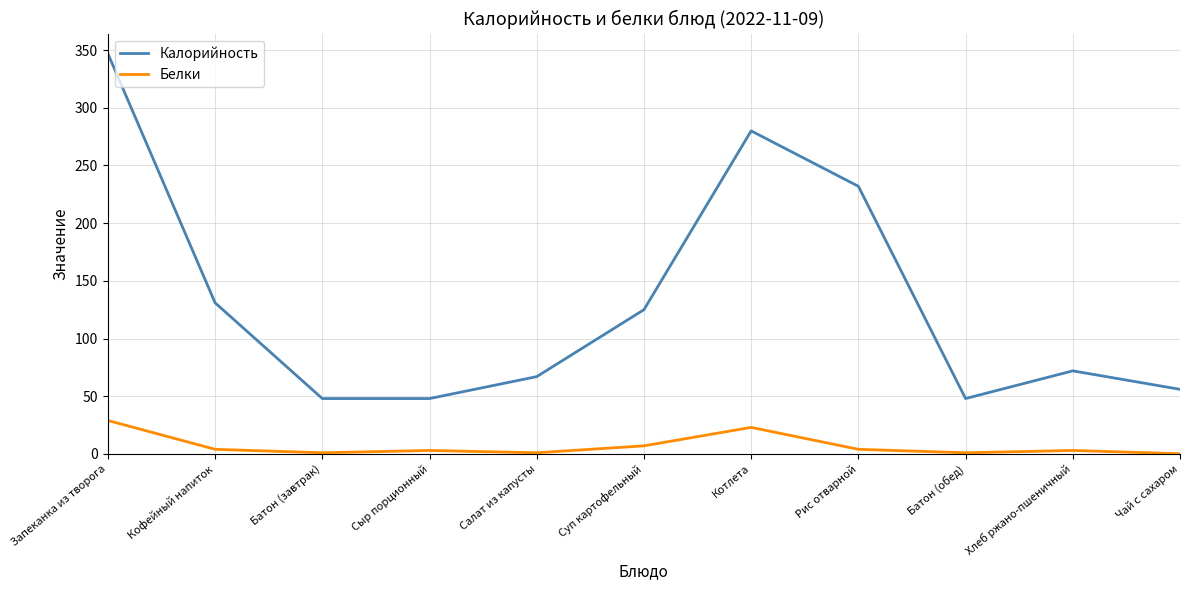

True or false: Калорийность and Белки intersect in this chart.

False